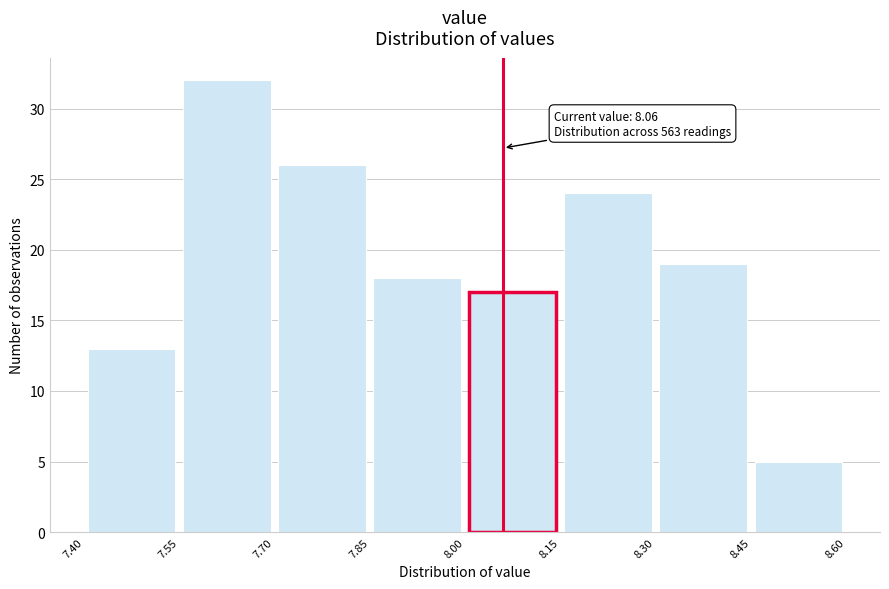

Which range on the x-axis has the tallest bar?

7.55 to 7.70